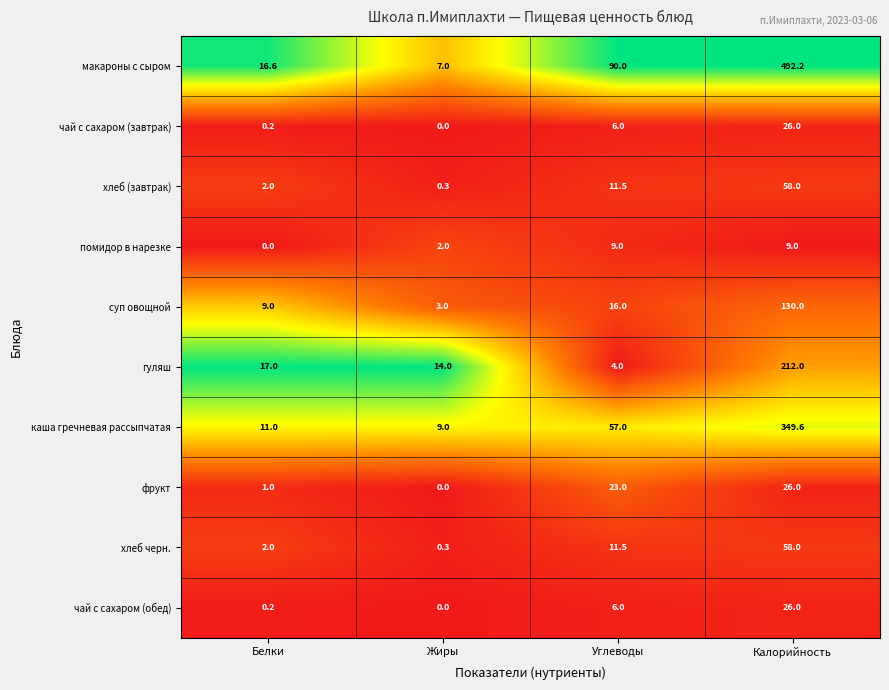

Rank the categories by чай с сахаром (завтрак) value from highest to lowest.

Калорийность, Углеводы, Белки, Жиры